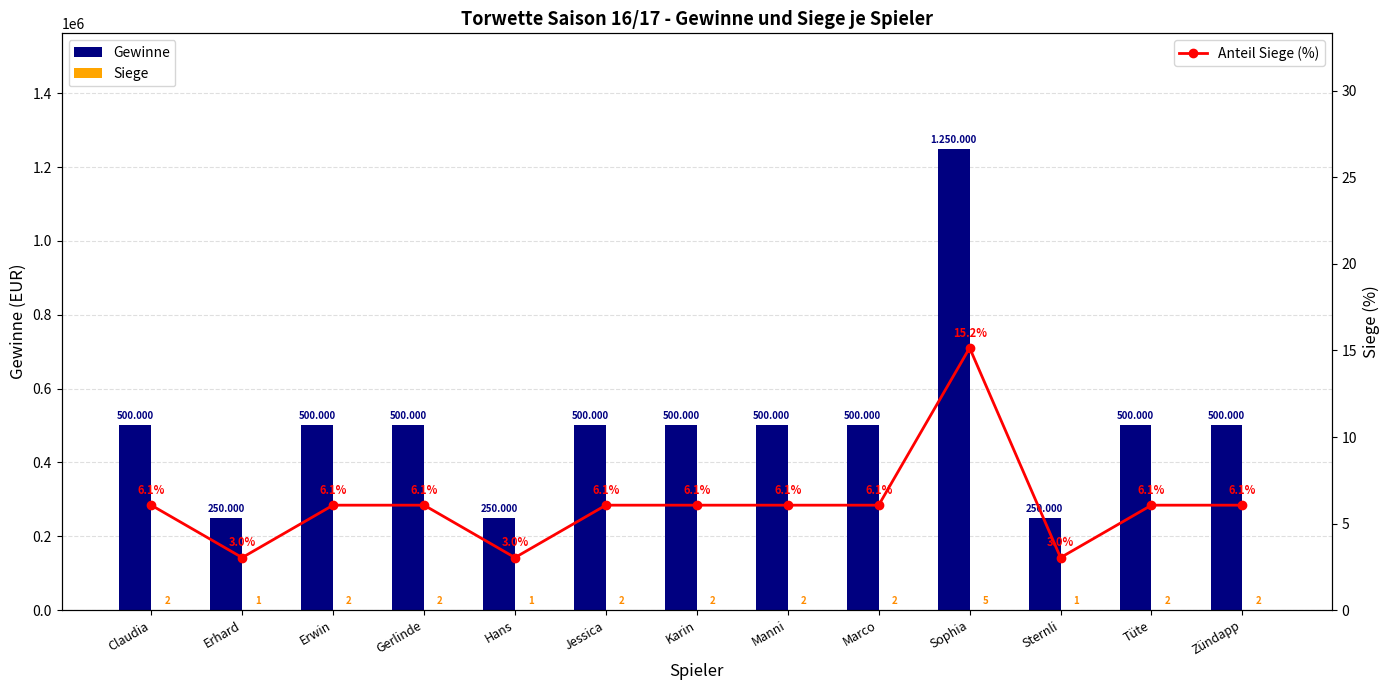

What is the maximum value for Anteil Siege (%)?

15.2